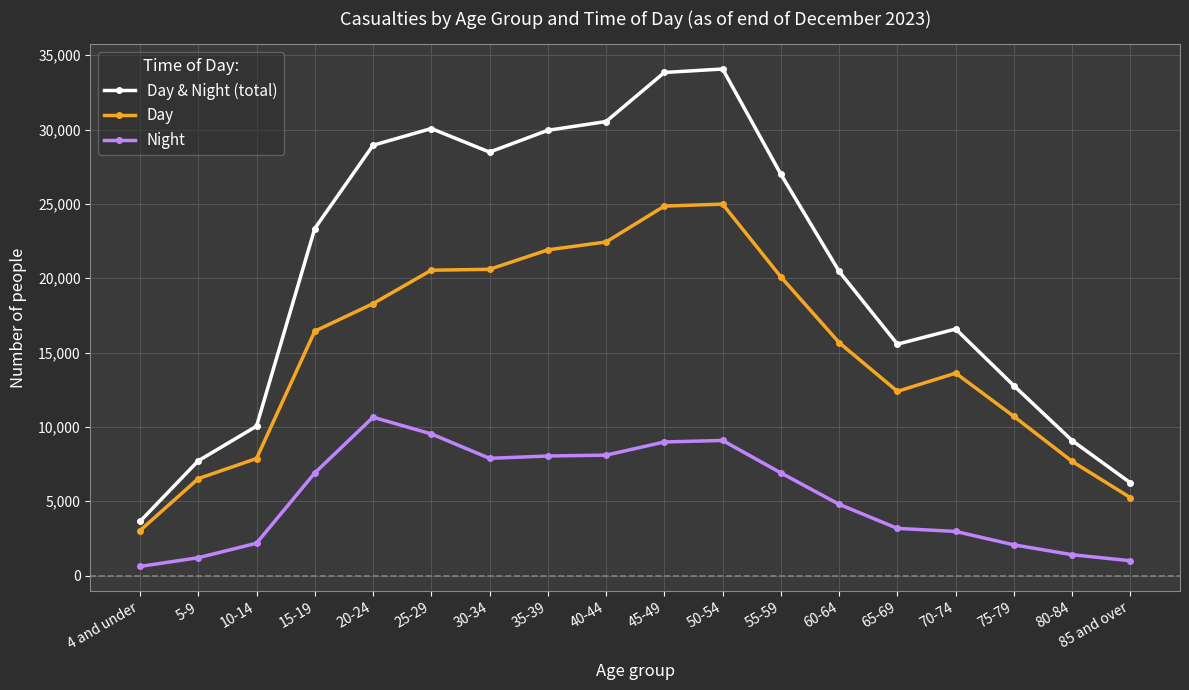

True or false: Night and Day cross at least once.

False